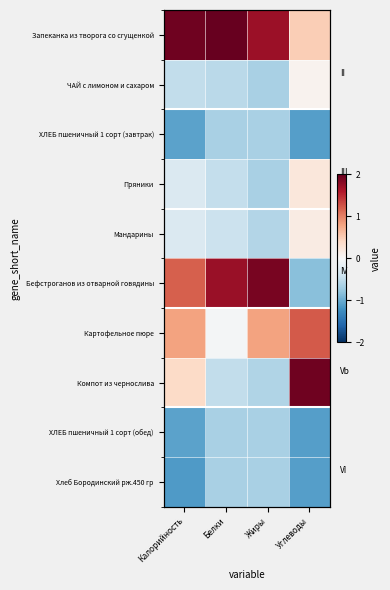

Is the value of ХЛЕБ пшеничный 1 сорт (завтрак) at Белки greater than the value of Картофельное пюре at Белки?

No